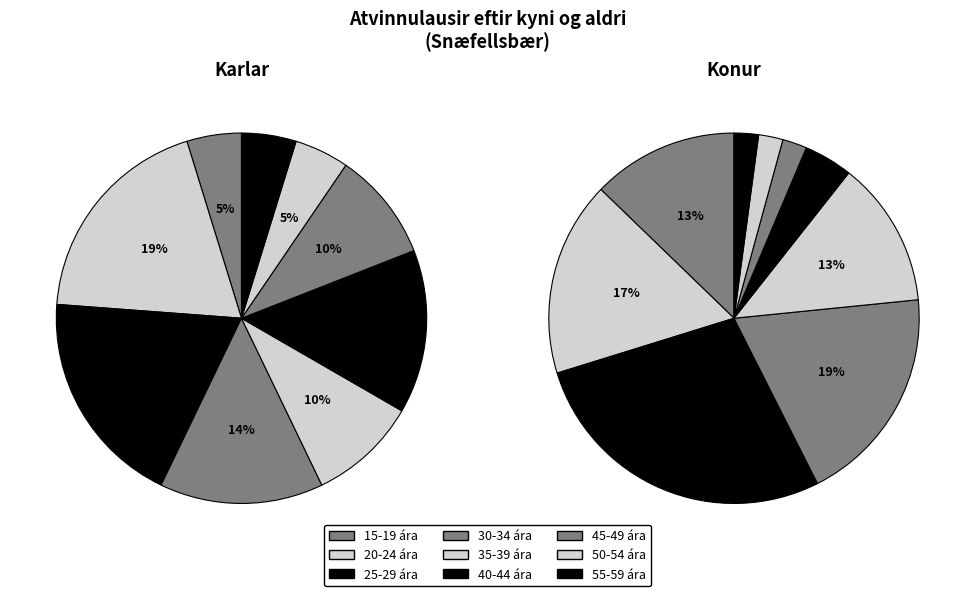

To the nearest percent, what is the difference between the 55-59 ára and 20-24 ára slice percentages?

14%